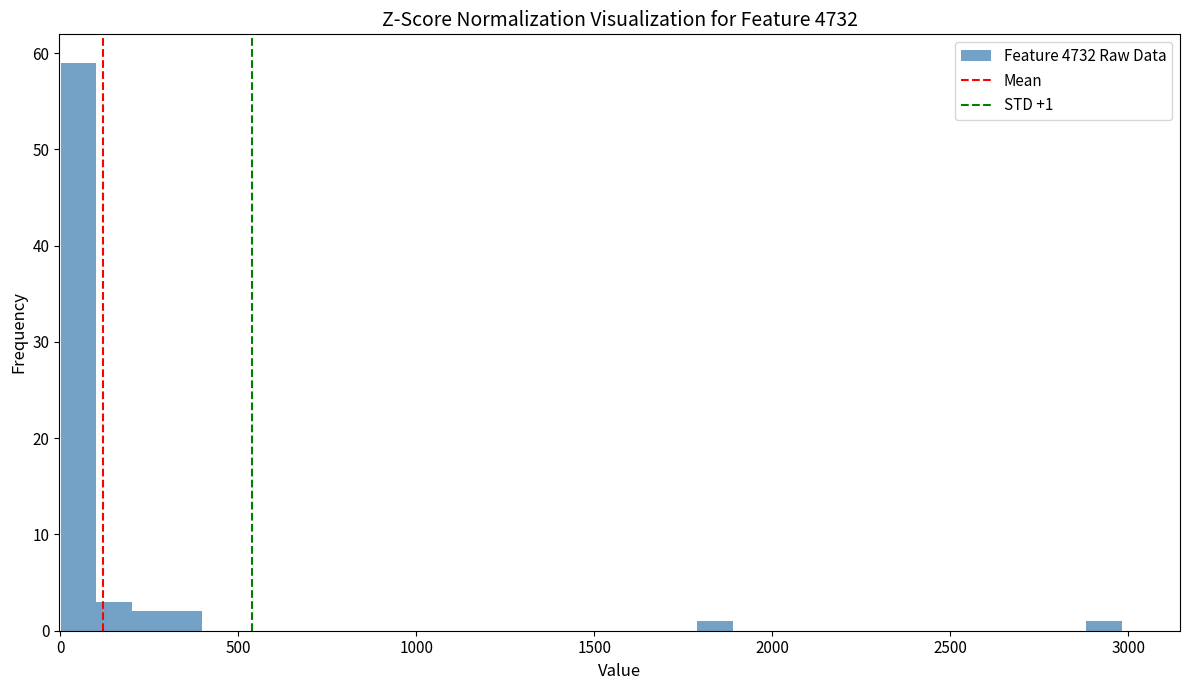

Read against the x-axis, roughly where is the centre of the tallest bar?

50